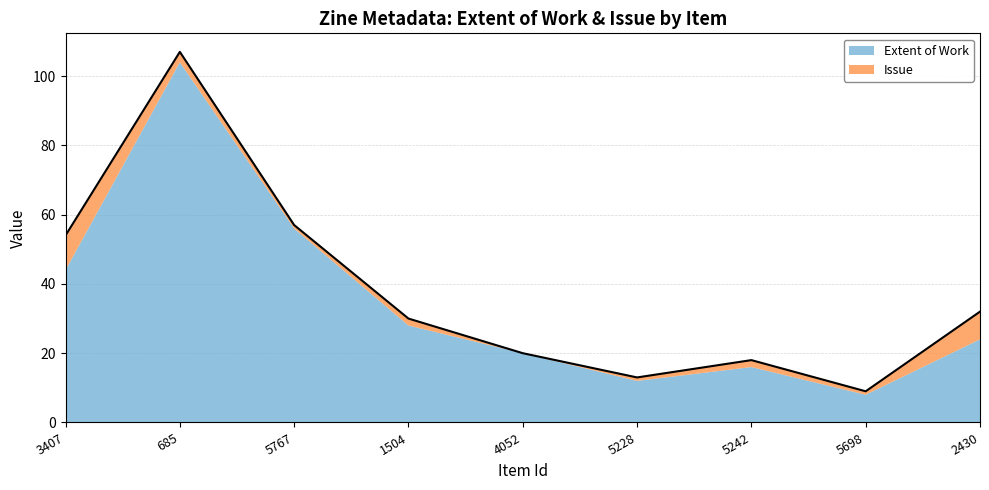

What is the sum of the values at 5242 and 5698?

27